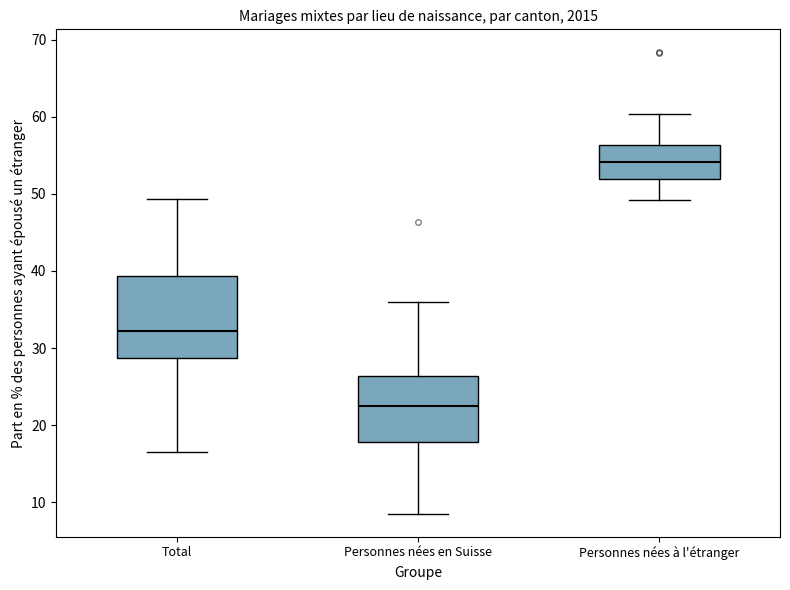

Reading left to right, read every box against the y-axis: the position of its median line, the range the box covers, and the ends of its whiskers. The values are not printed on the chart, so give them approximately, as read against the axis.

Total: median 32, box 29 to 39, whiskers 16 to 49
Personnes nées en Suisse: median 23, box 18 to 26, whiskers 9 to 36
Personnes nées à l'étranger: median 54, box 52 to 56, whiskers 49 to 60